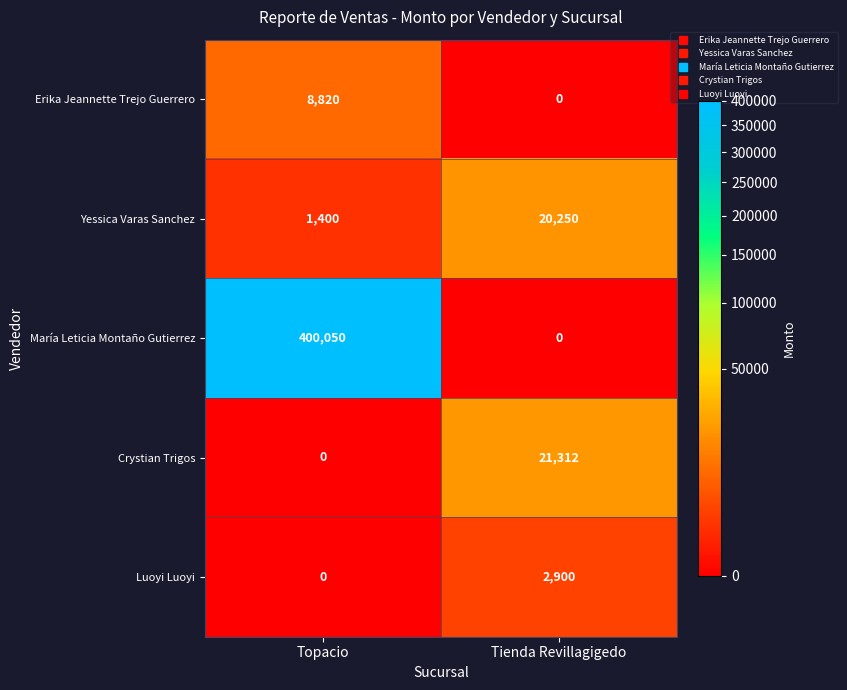

Rank the categories by María Leticia Montaño Gutierrez value from lowest to highest.

Tienda Revillagigedo, Topacio